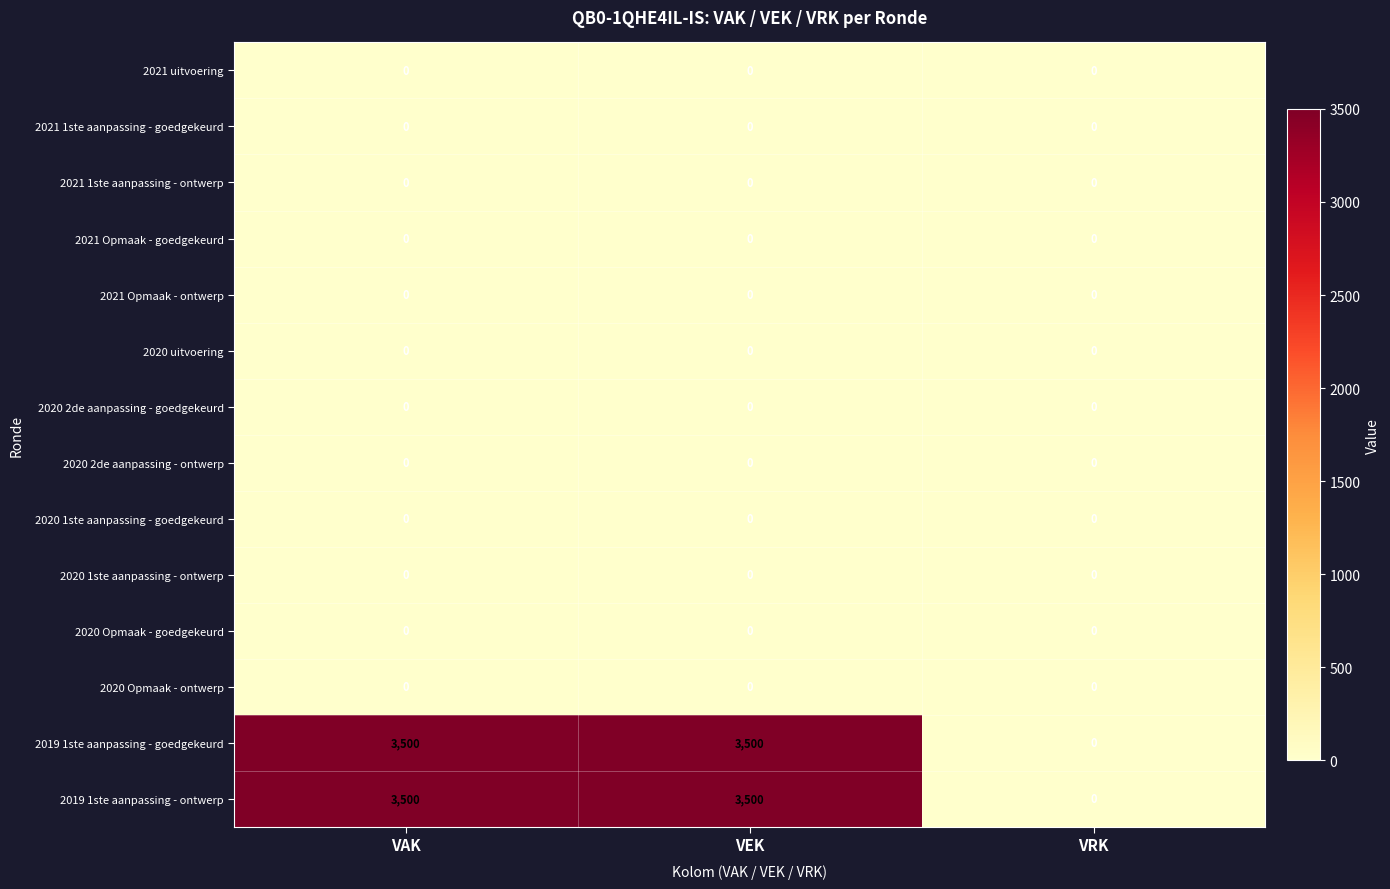

What is the spread (max minus min) of values at VAK?

3500